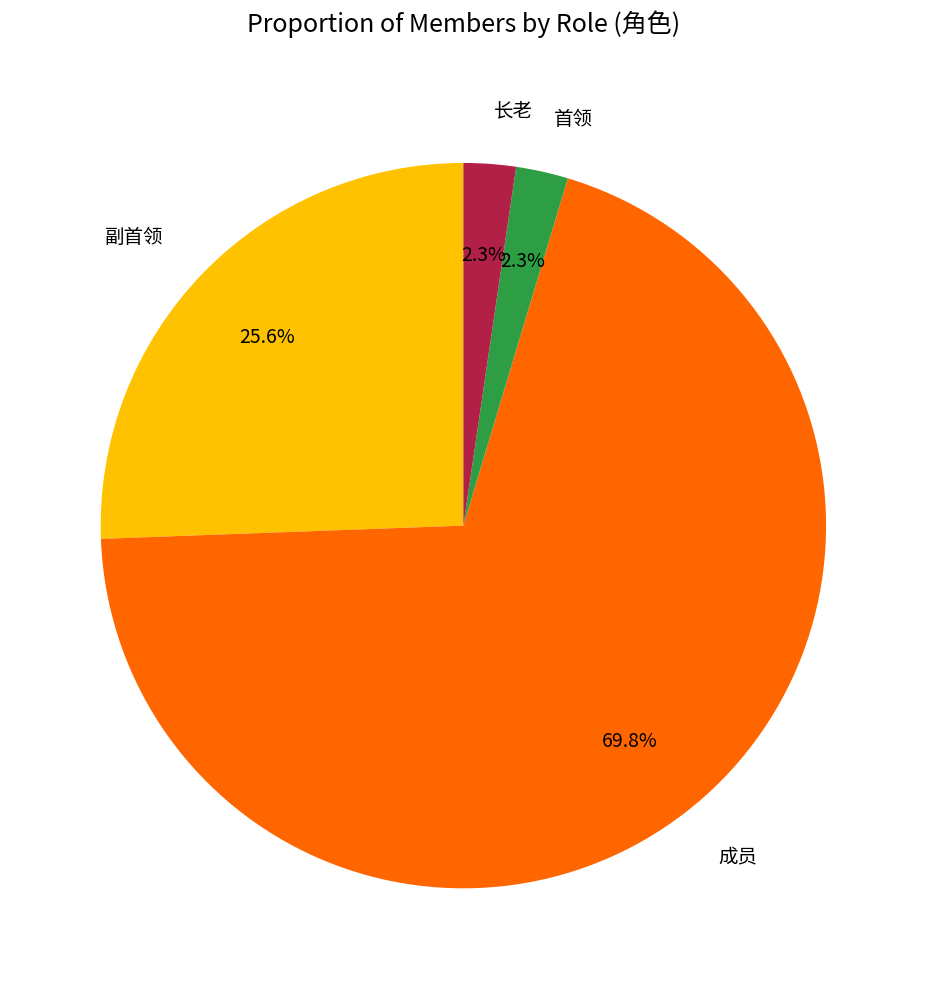

Is there any slice that represents more than half of the pie?

Yes